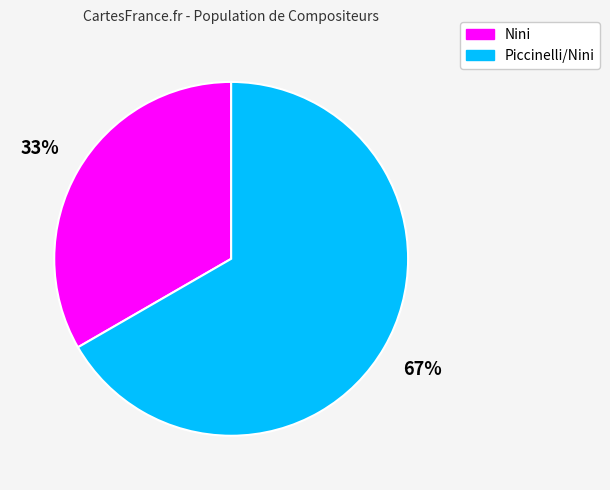

To the nearest percent, what portion does Piccinelli/Nini represent?

67%